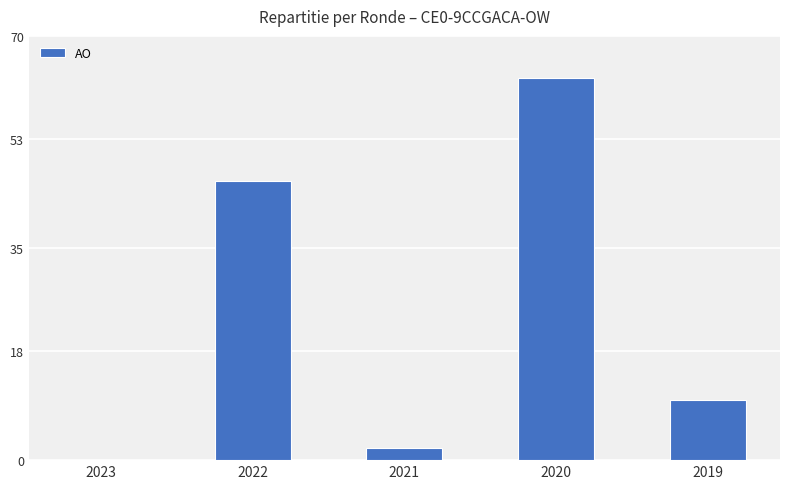

What is the maximum value shown in the chart?

63